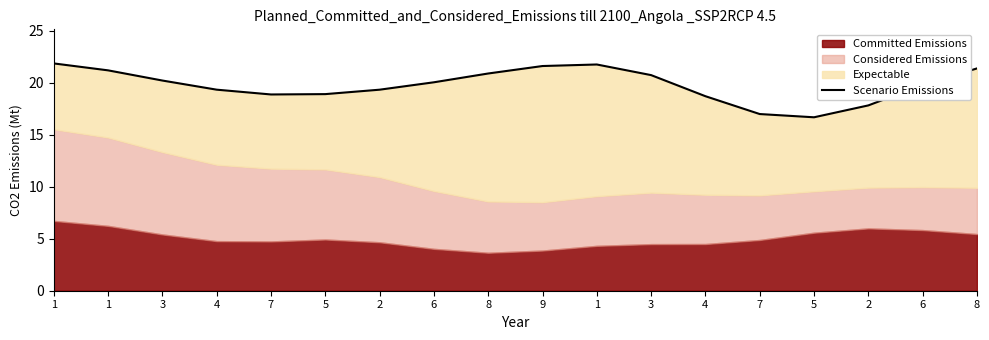

True or false: the data has more than 2 interior local peaks.

False